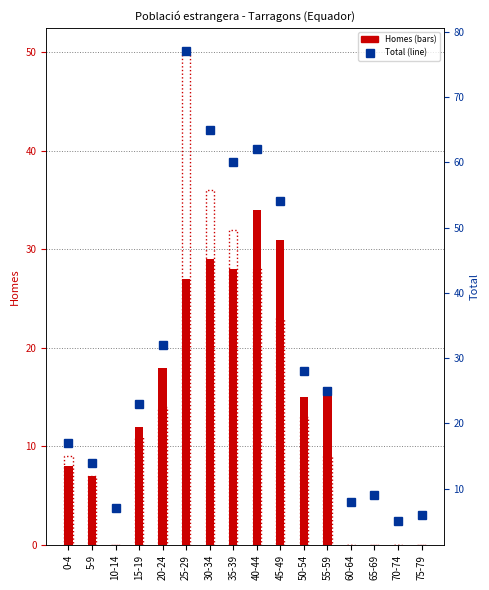

What is the spread (max minus min) of values at 35-39?

32